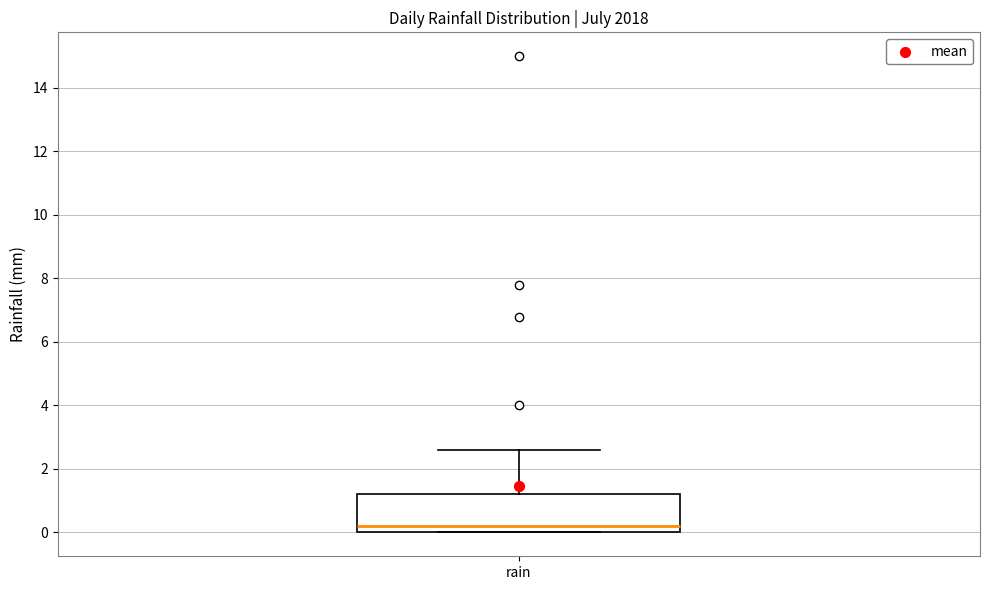

Transcribe this box plot: give where the median line is, the range the box spans, and where the two whiskers end, as read against the y-axis. The values are not printed on the chart, so give them approximately, as read against the axis.

median 0.2, box 0.0 to 1.2, whiskers 0.0 to 2.6